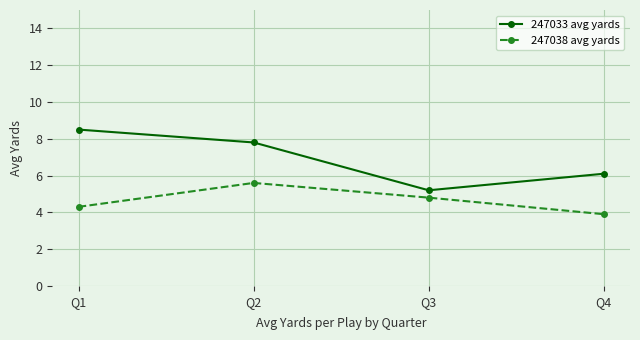

How many values in the 247038 avg yards series are below 4?

1